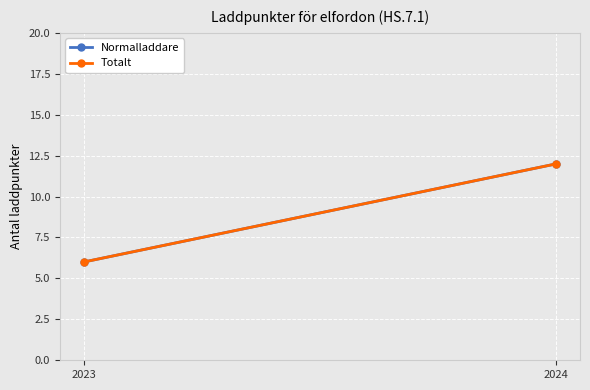

At how many categories does at least one series exceed 8?

1